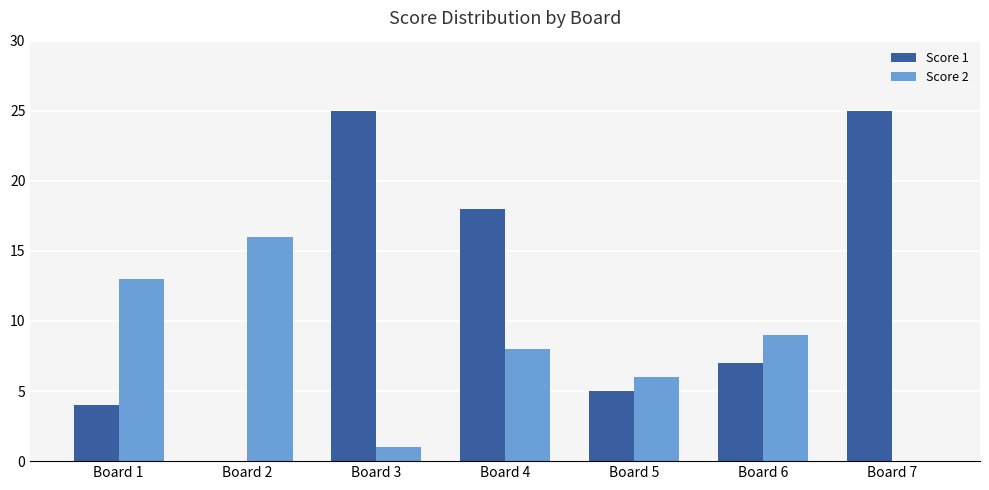

Is it true that Score 1 equals 25 at Board 7?

True